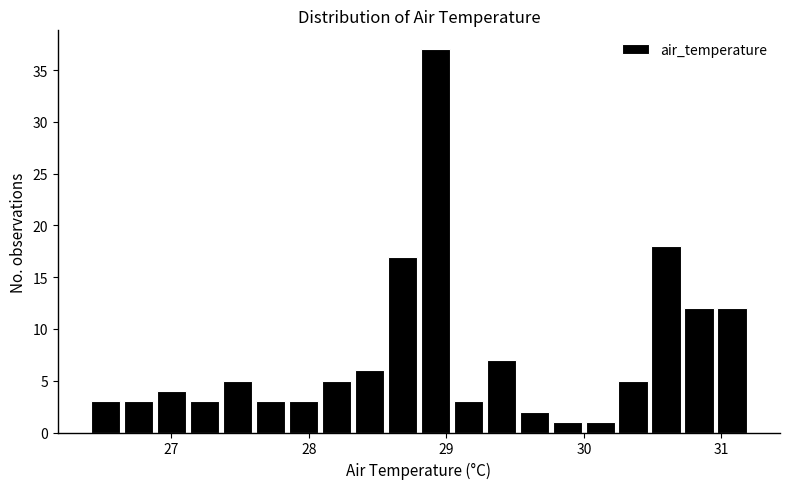

Read against the x-axis, roughly where is the centre of the tallest bar?

28.9